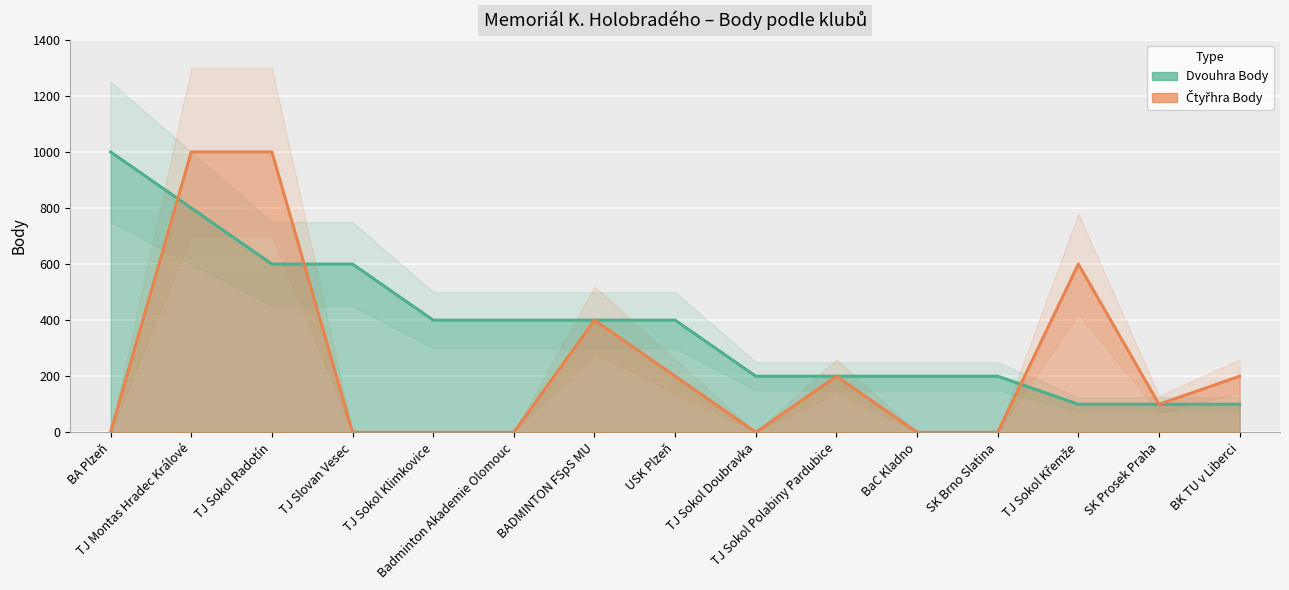

Where does the Dvouhra Body series first go above 400?

BA Plzeň